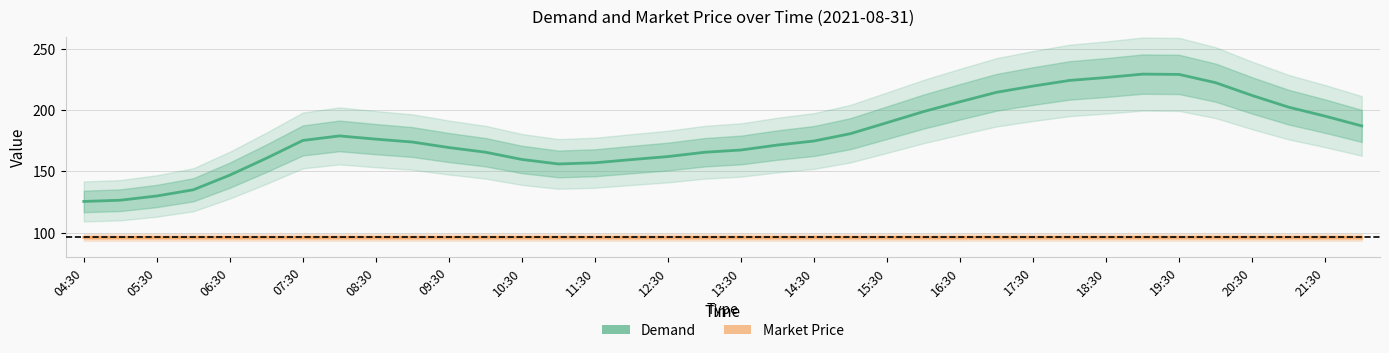

The Demand series shows 281.8 at 11:30. True or false?

False